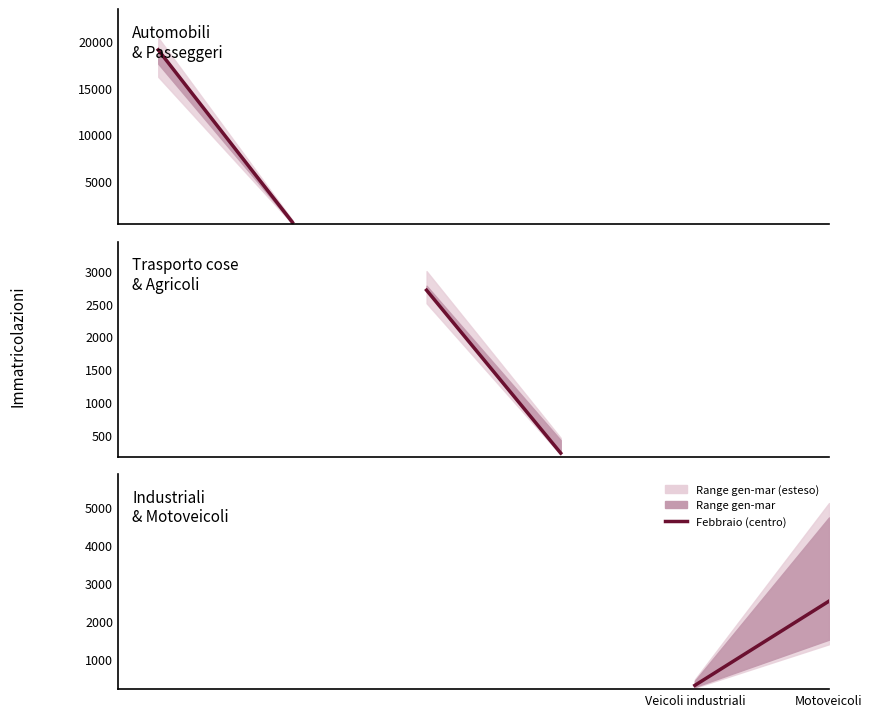

What is the smallest value displayed?

307